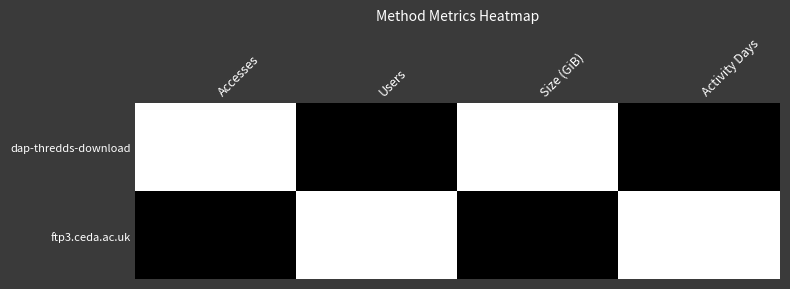

Rank the series by their maximum value, from lowest to highest.

dap-thredds-download, ftp3.ceda.ac.uk